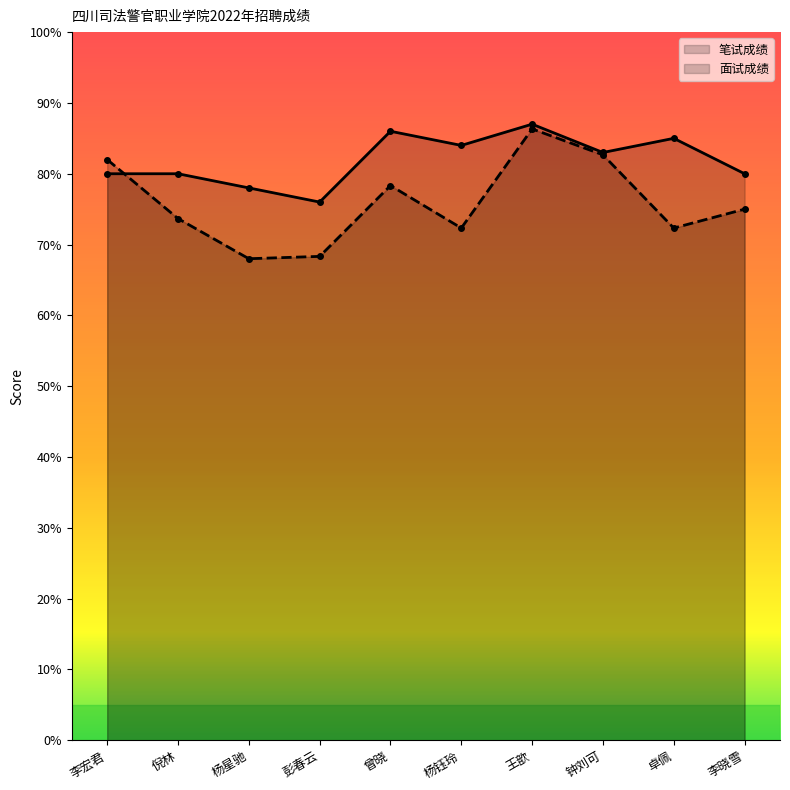

What is the difference between the 面试成绩 values at 曾晓 and 李宏君?

3.7